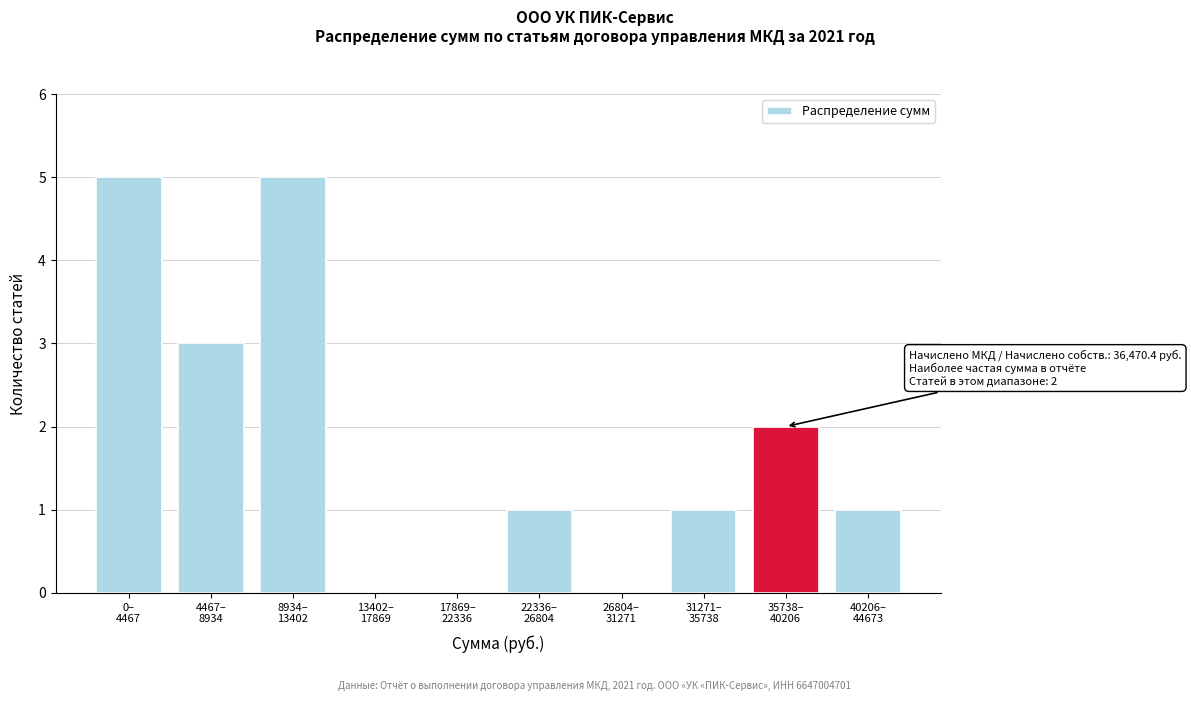

What is the greatest value displayed?

5